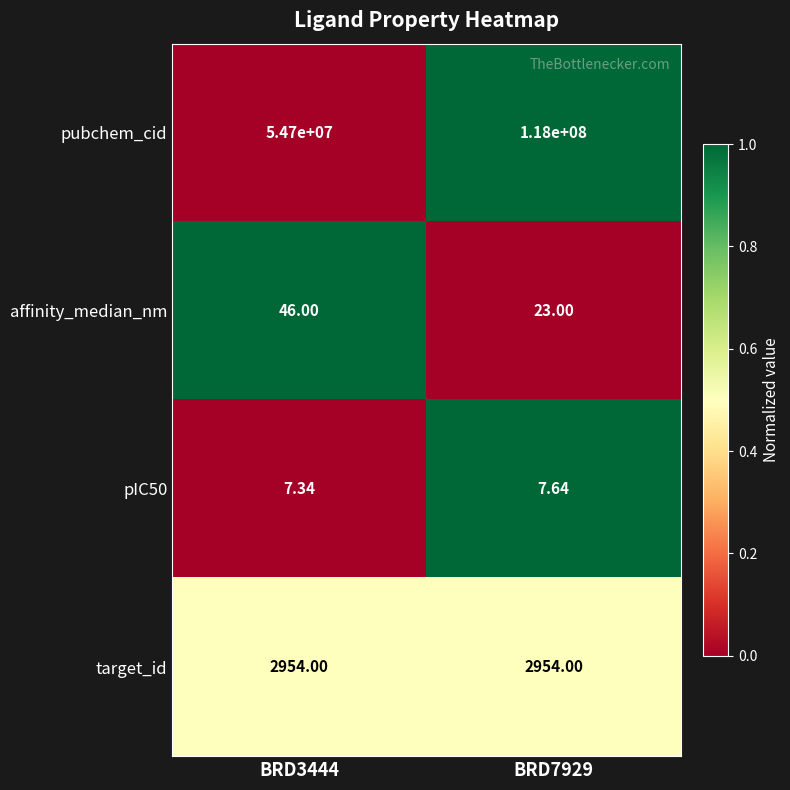

How many data points does each series have?

2